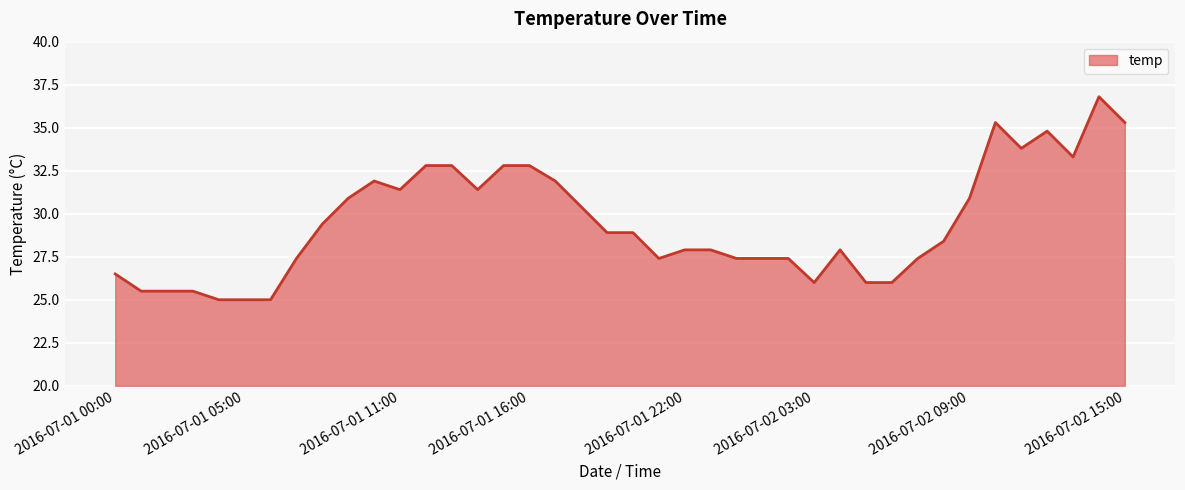

What is the smallest value displayed?

25.0